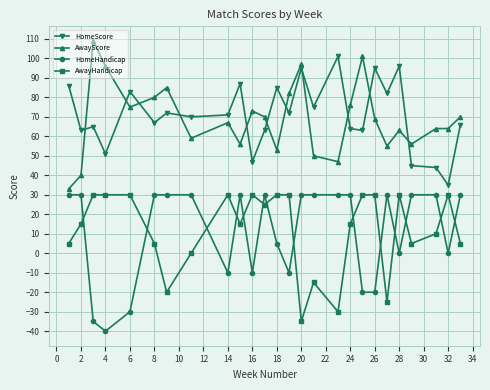

Count the number of categories in the chart.

26